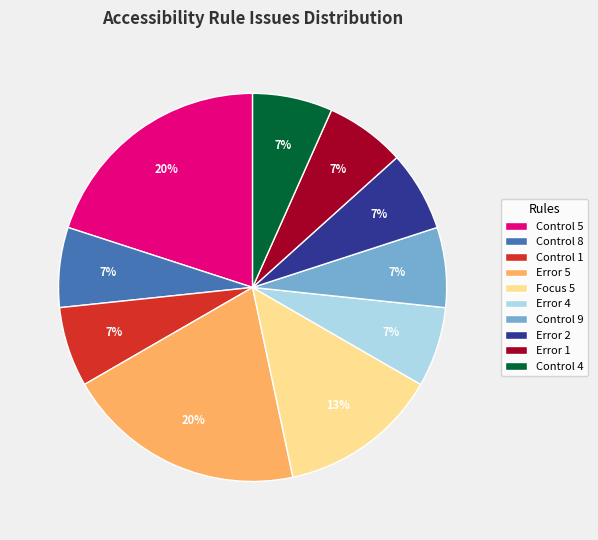

Combined, do Error 2 and Control 5 account for over 50%?

No